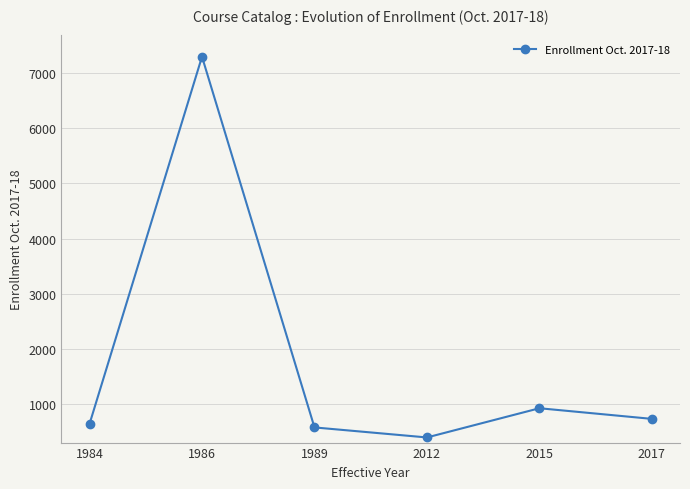

Reading left to right, extract all data points from this chart.

639	7300	575	393	923	730